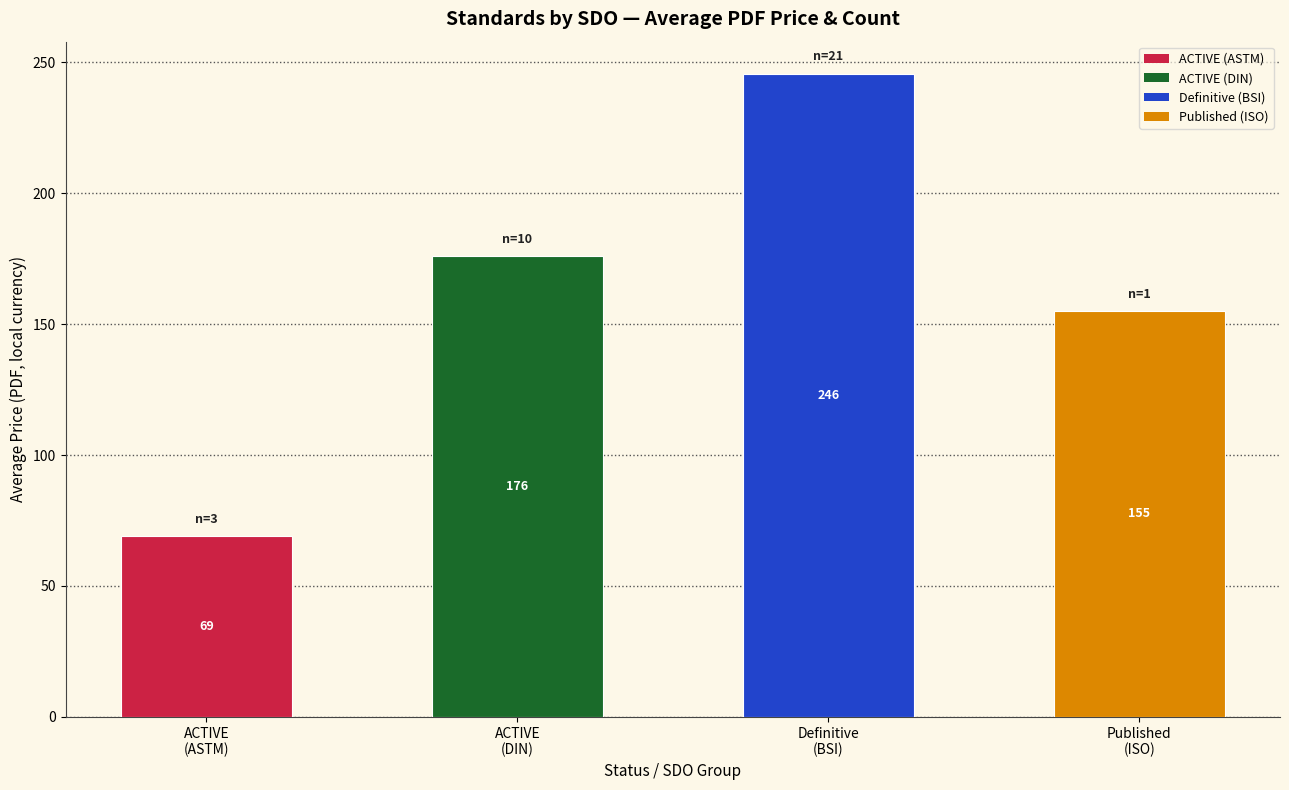

What is the maximum value shown in the chart?

245.6